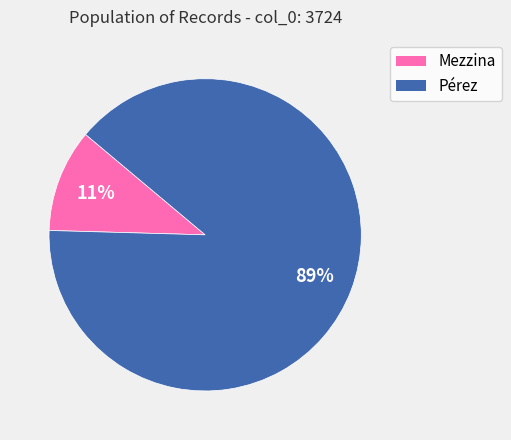

The Mezzina slice represents 11% of the pie. True or false?

True